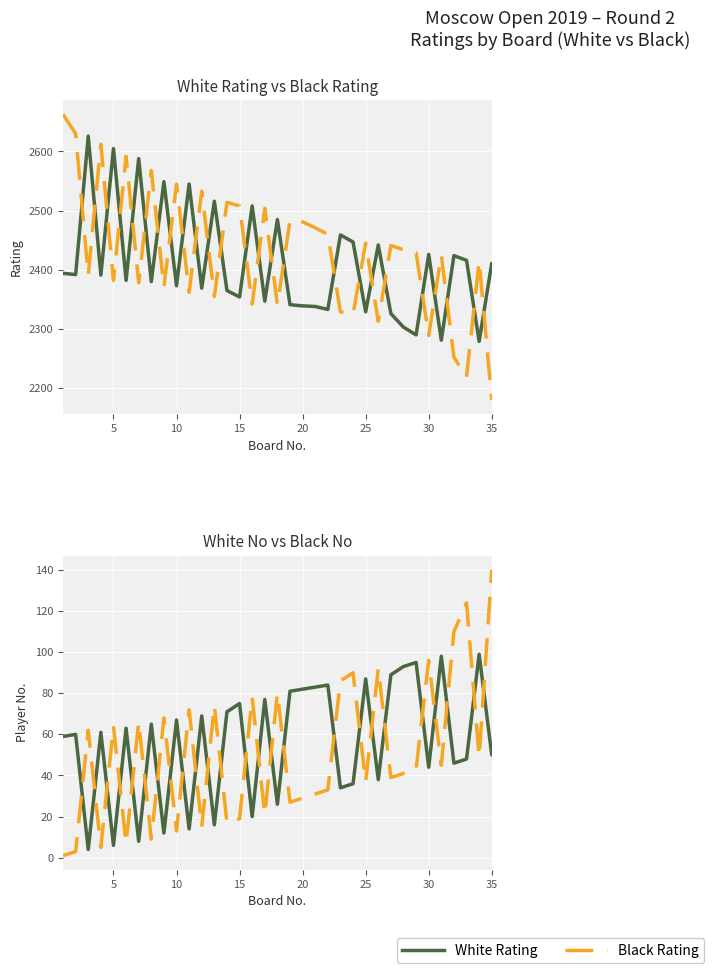

What is the difference between the maximum and minimum values in the White No series?

95